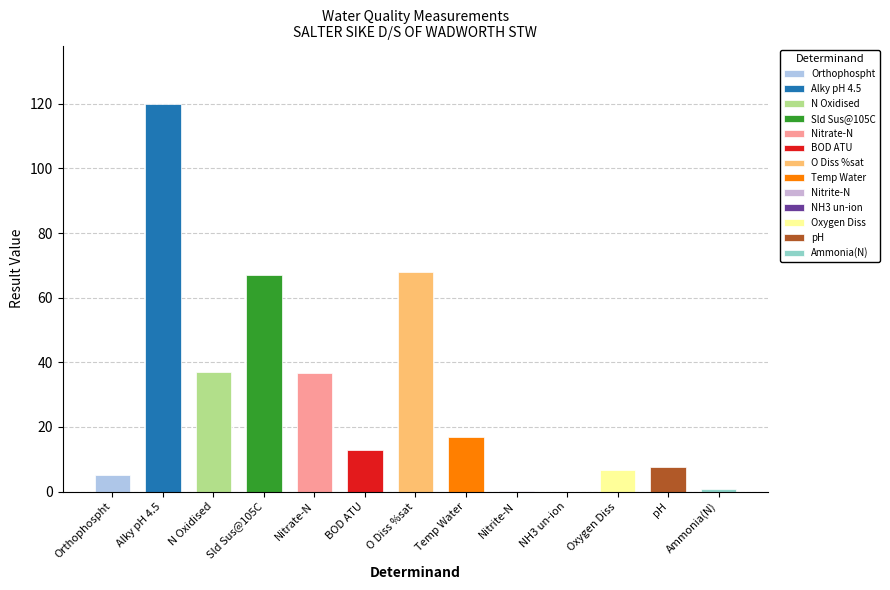

Which label corresponds to the largest value in the chart?

Alky pH 4.5